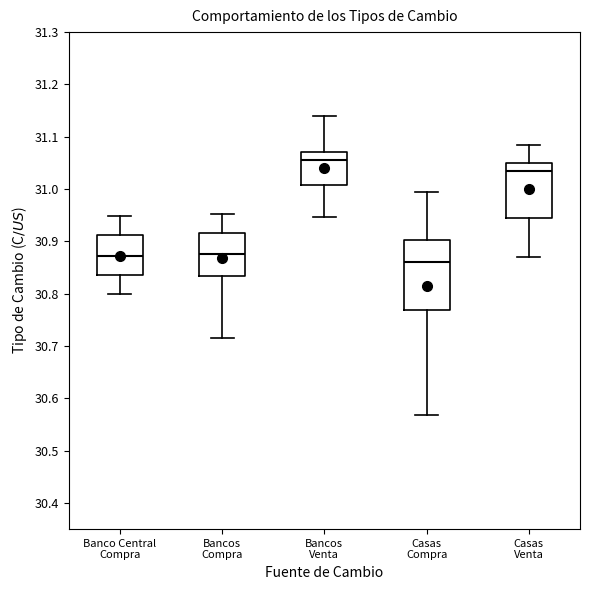

Which box's median line is the lowest?

Casas Compra